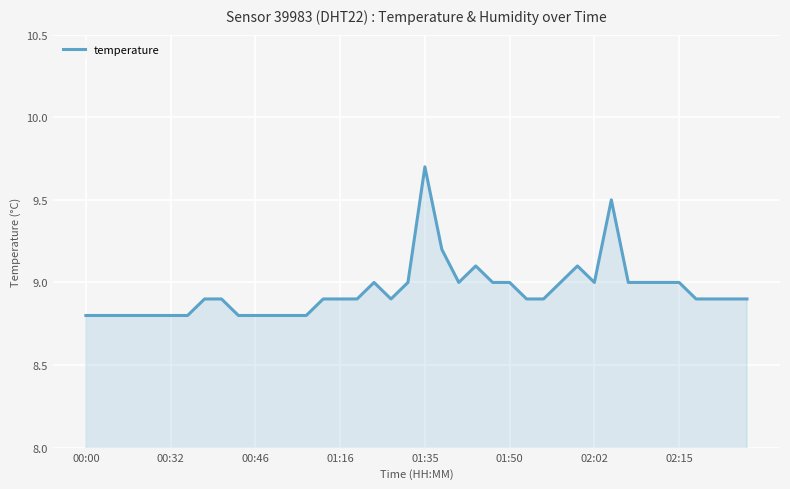

What is the smallest value displayed?

8.8